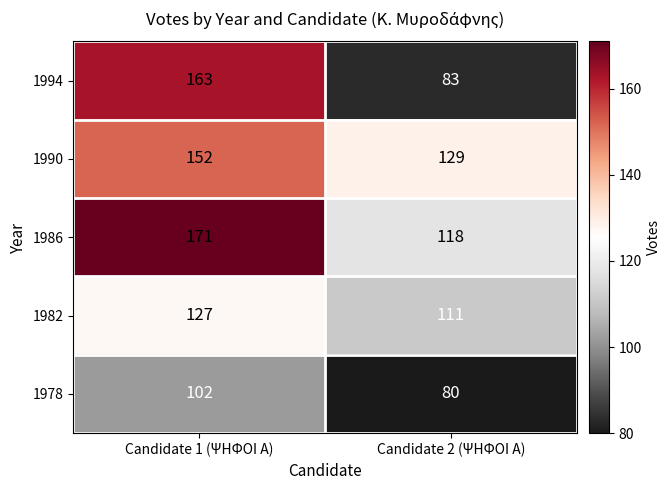

Reading left to right, transcribe all the data shown in this chart.

1994: 163	83
1990: 152	129
1986: 171	118
1982: 127	111
1978: 102	80